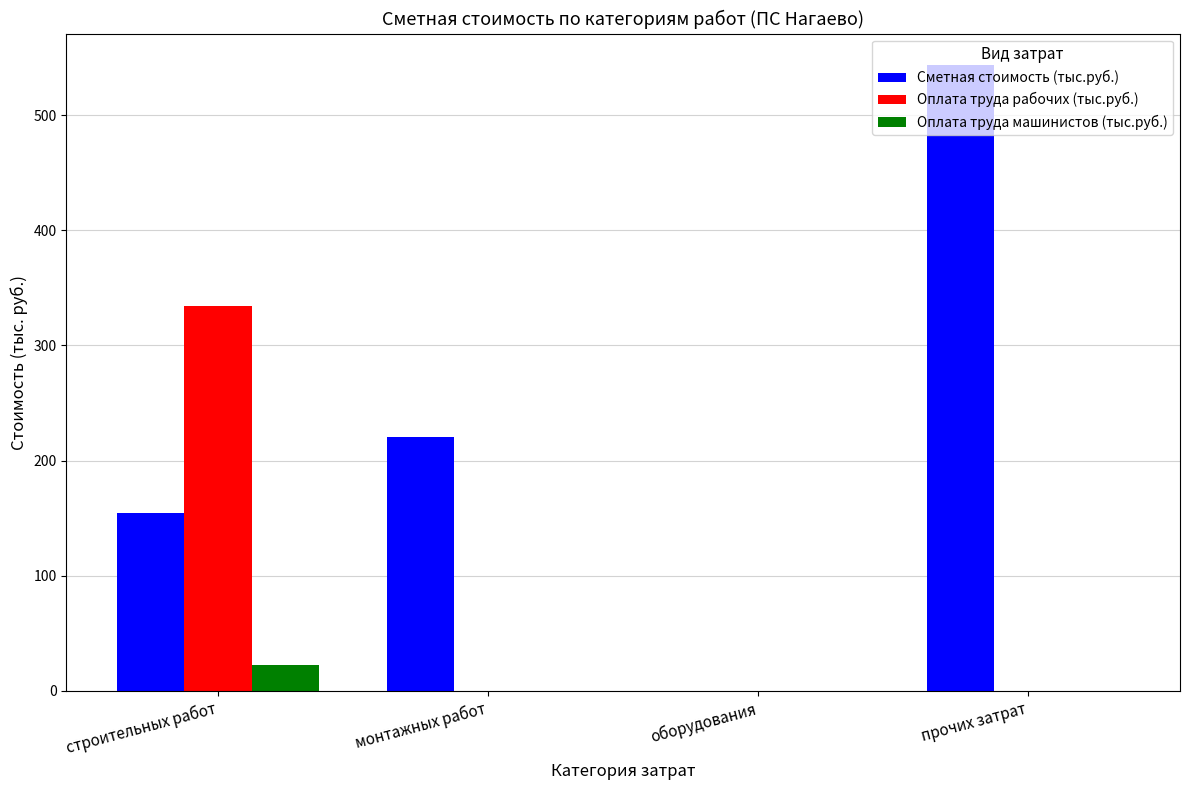

Is the value of Оплата труда рабочих (тыс.руб.) at оборудования greater than the value of Оплата труда машинистов (тыс.руб.) at строительных работ?

No